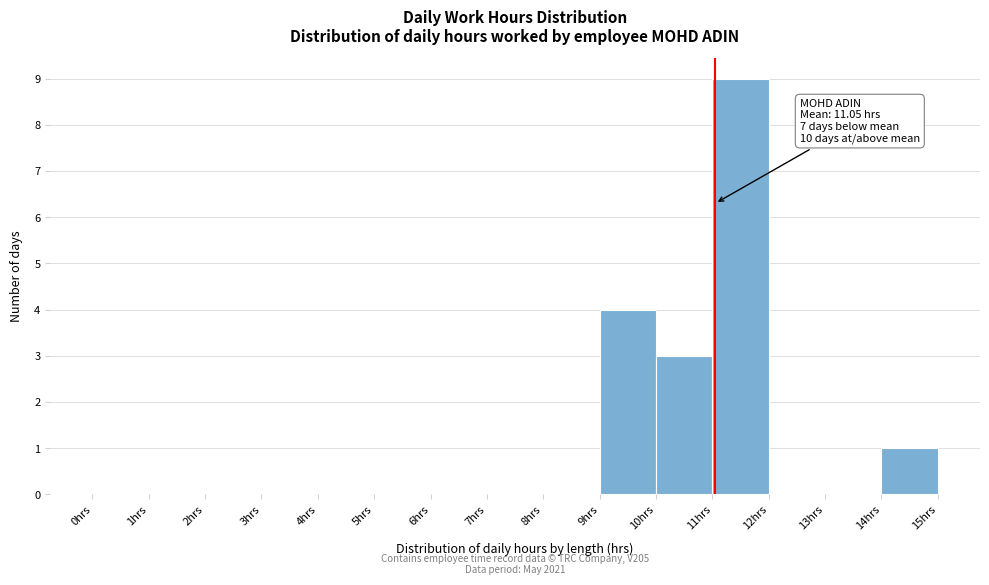

Over which range of the x-axis is the bar tallest?

11 to 12